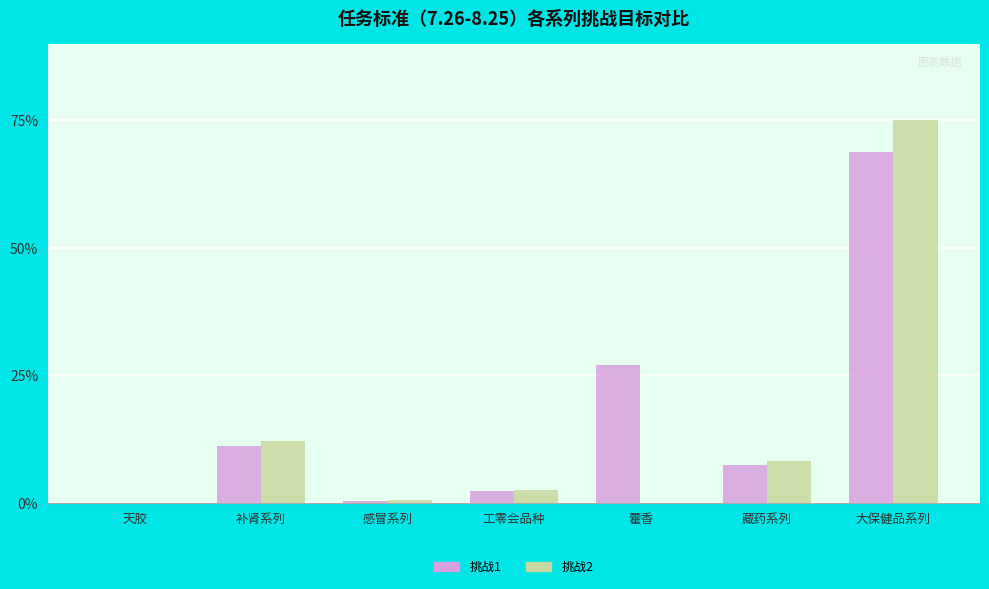

The 挑战1 series shows 7.4 at 藏药系列. True or false?

True